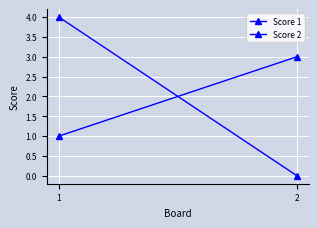

How many data points in Score 1 are less than 4?

1